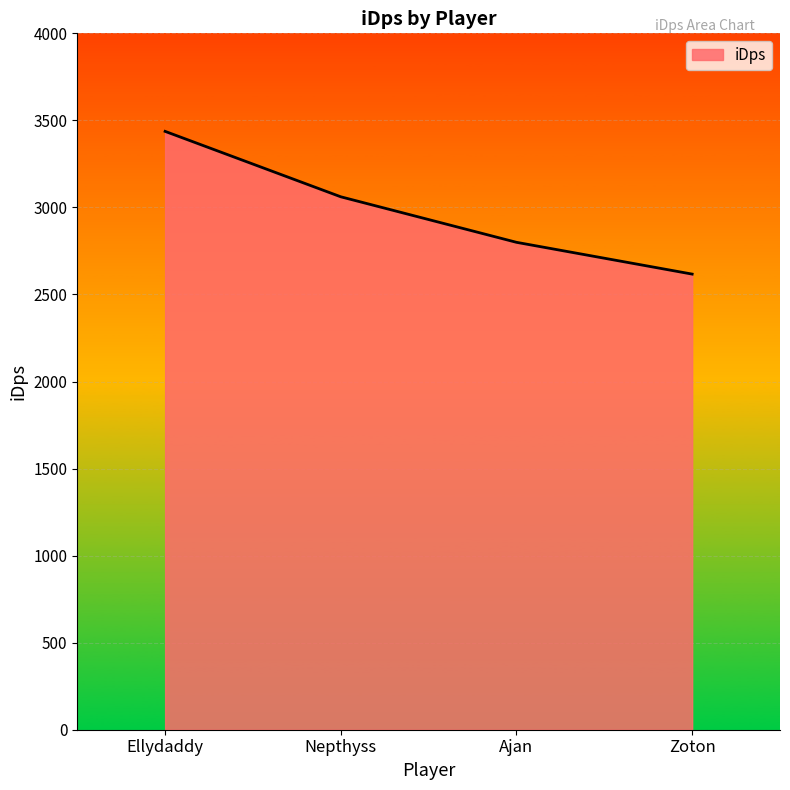

Rank the categories by value from lowest to highest.

Zoton, Ajan, Nepthyss, Ellydaddy